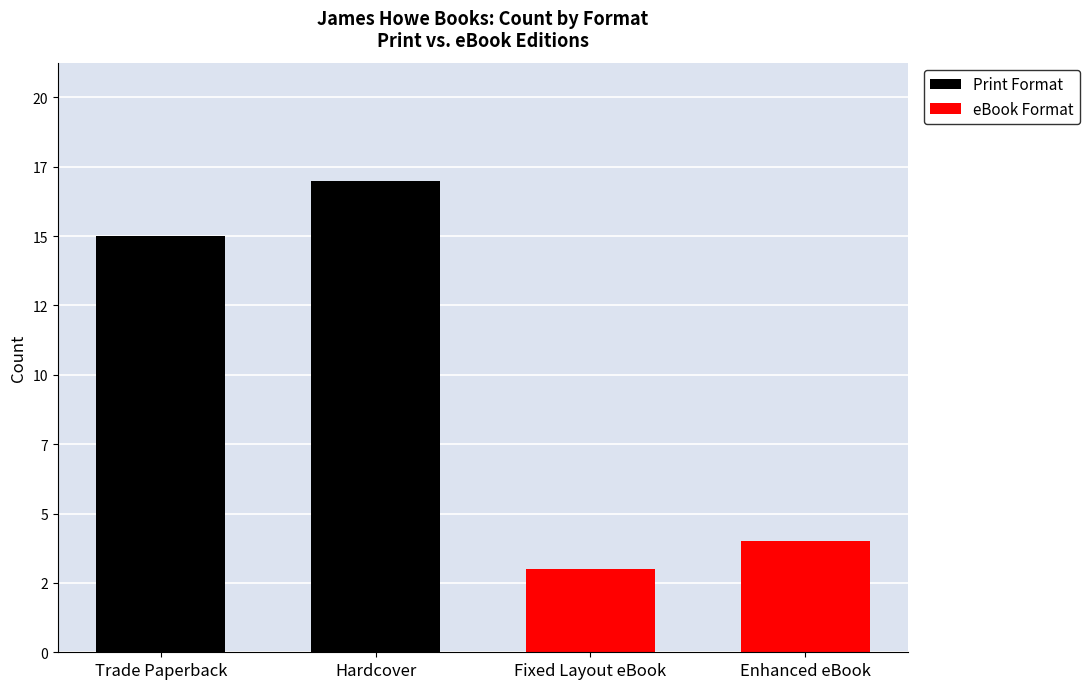

Read the Print Format value at Hardcover, to the nearest 5.

15